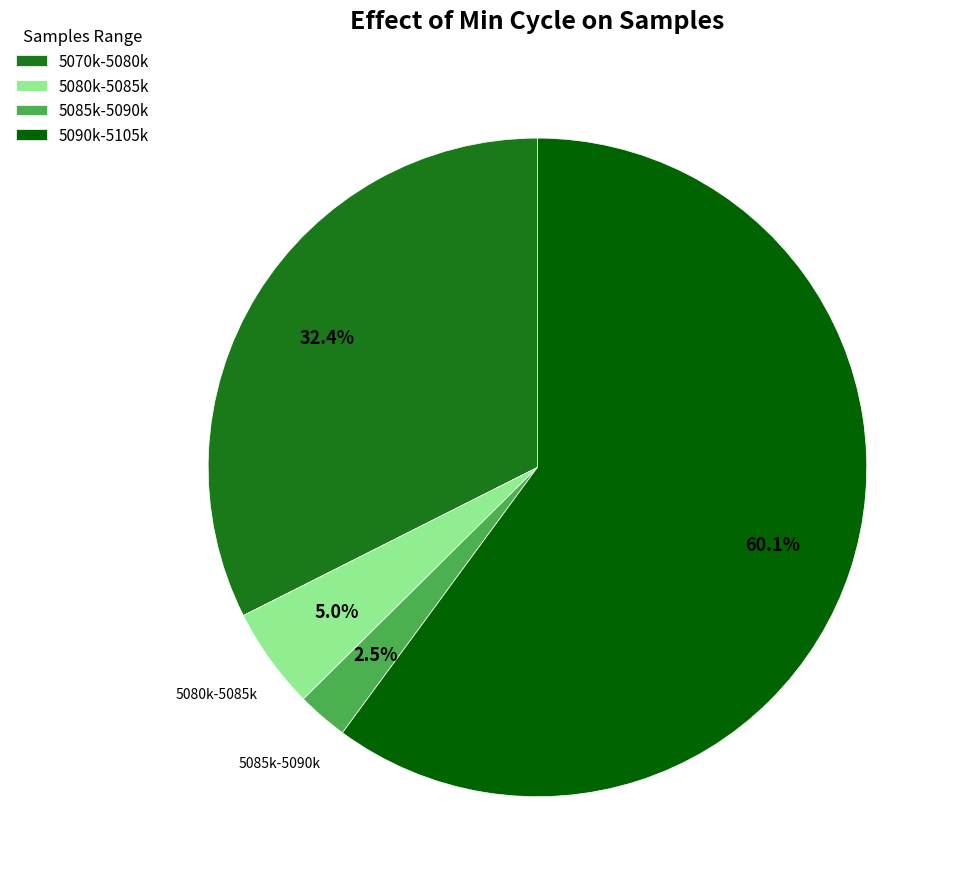

How many segments does this pie chart have?

4